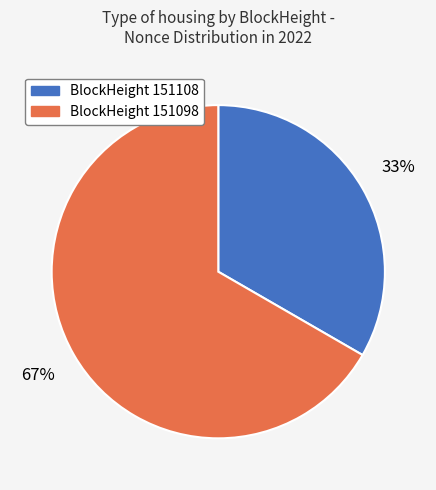

Does any single category account for the majority?

Yes